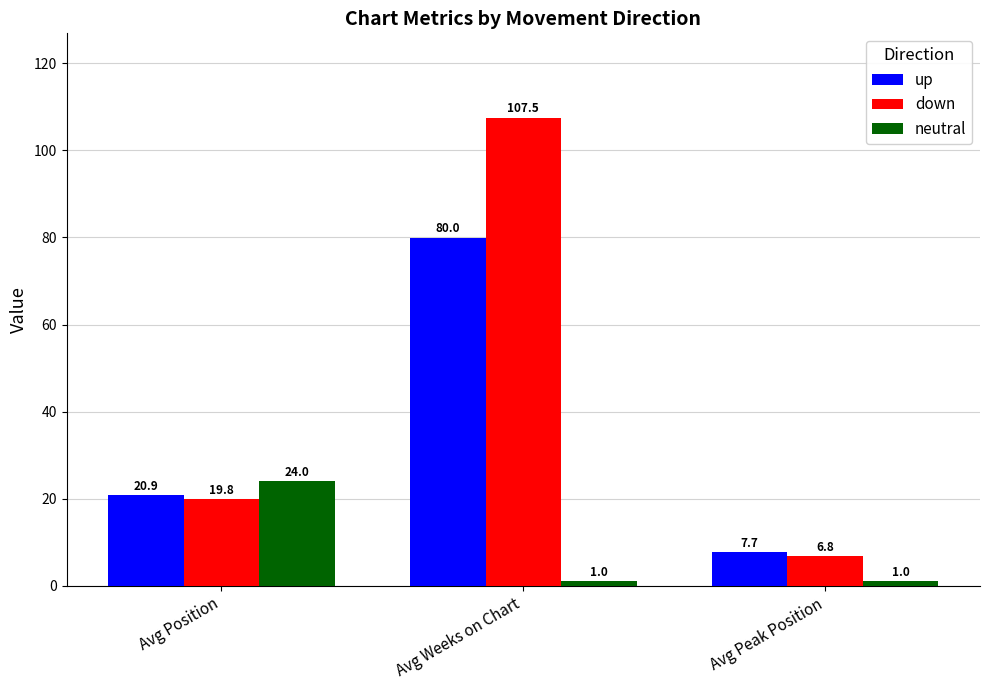

Which series has the widest spread of values?

down